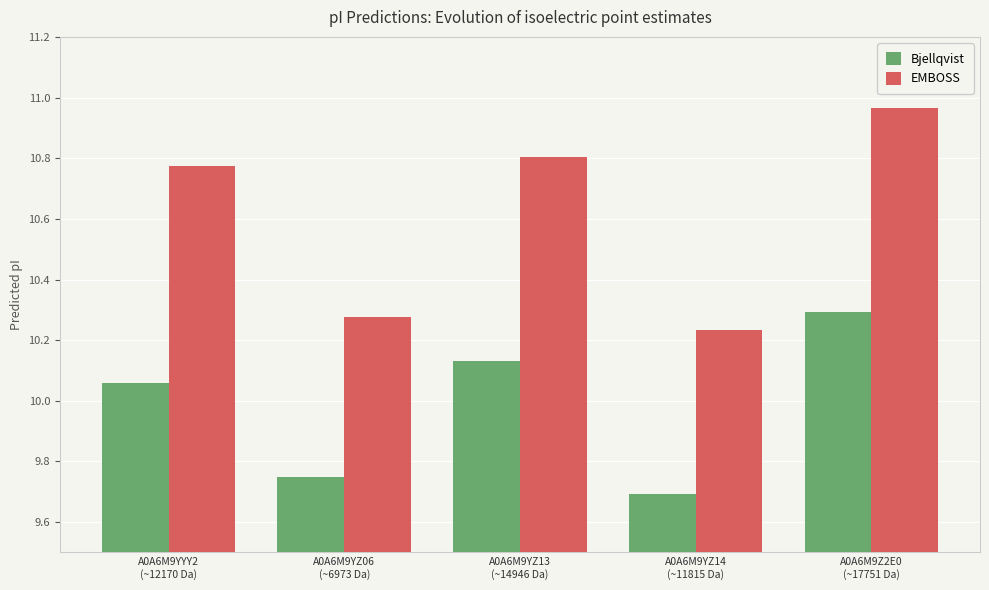

What is the label of the 4th bar from the left?

A0A6M9YZ14
(~11815 Da)